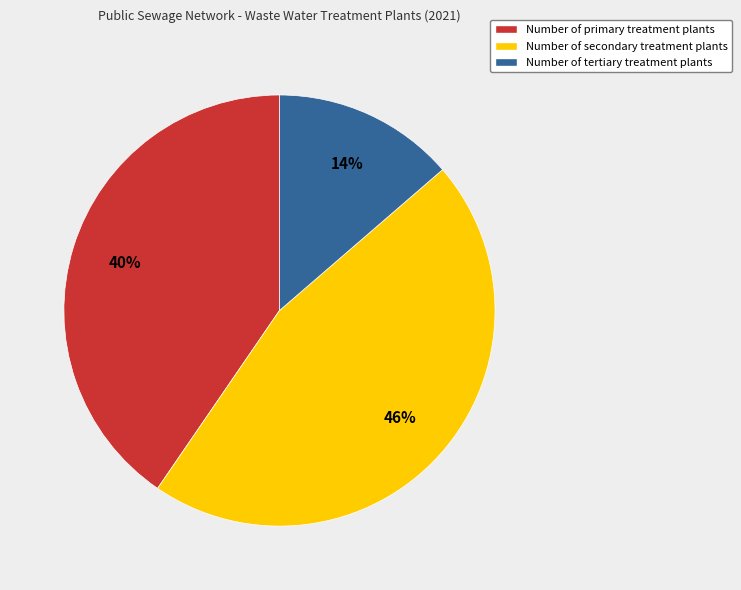

How many segments does this pie chart have?

3